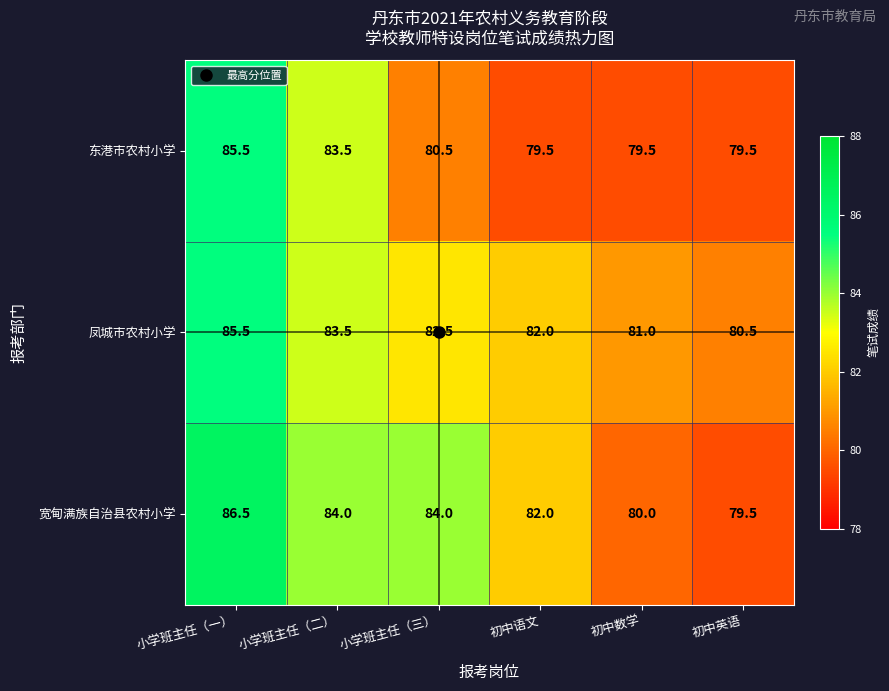

Between 小学班主任（二） and 初中语文, which series saw the biggest shift?

东港市农村小学